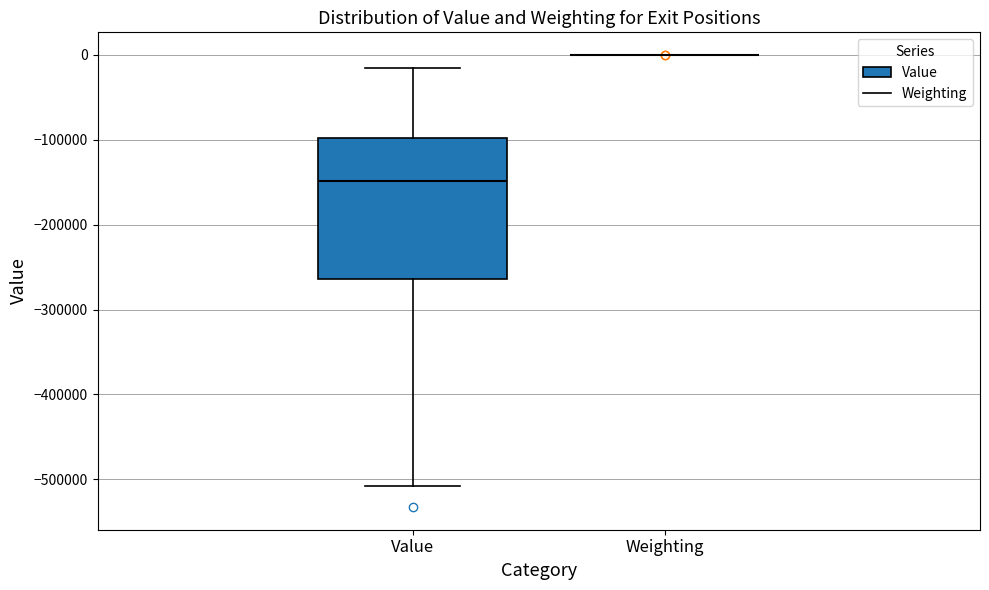

Reading left to right, read every box against the y-axis: the position of its median line, the range the box covers, and the ends of its whiskers. The values are not printed on the chart, so give them approximately, as read against the axis.

Value: median -150000, box -260000 to -100000, whiskers -510000 to -10000
Weighting: box collapsed to a line at 0, whiskers 0 to 0